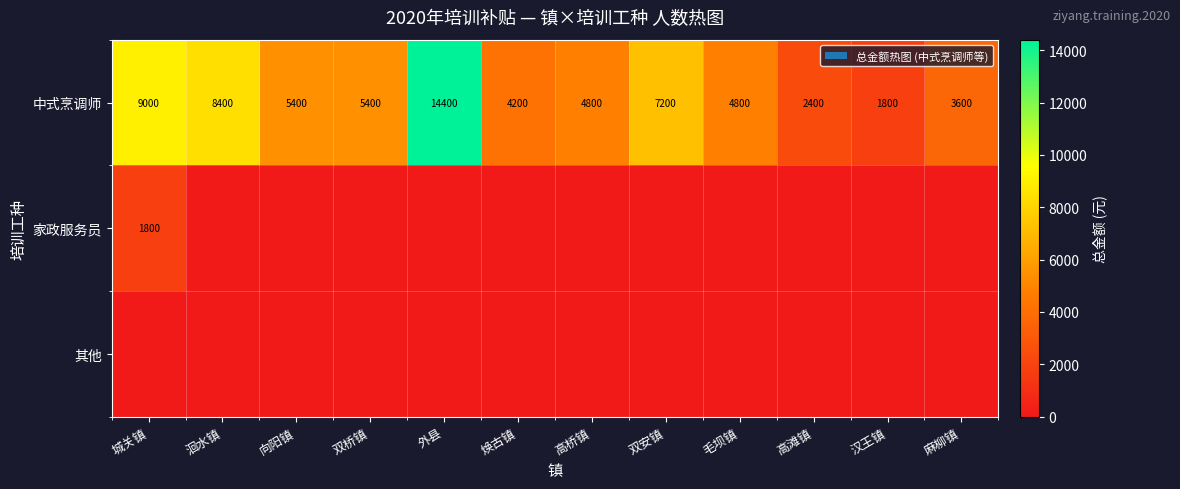

What is the sum of all 中式烹调师 values?

71400